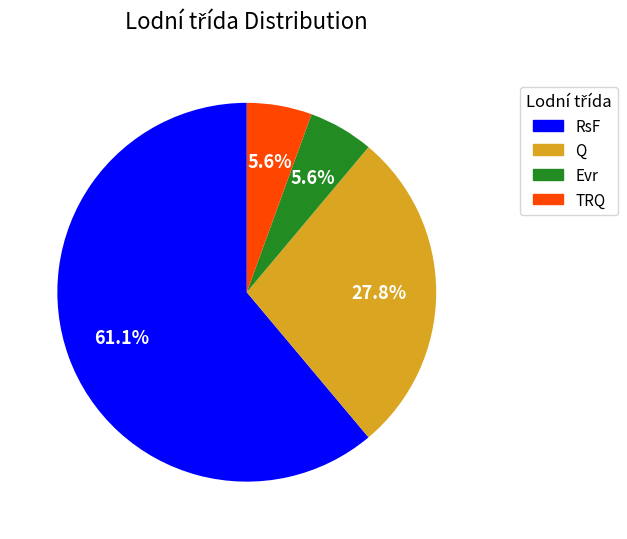

What is the largest slice in the pie chart?

RsF